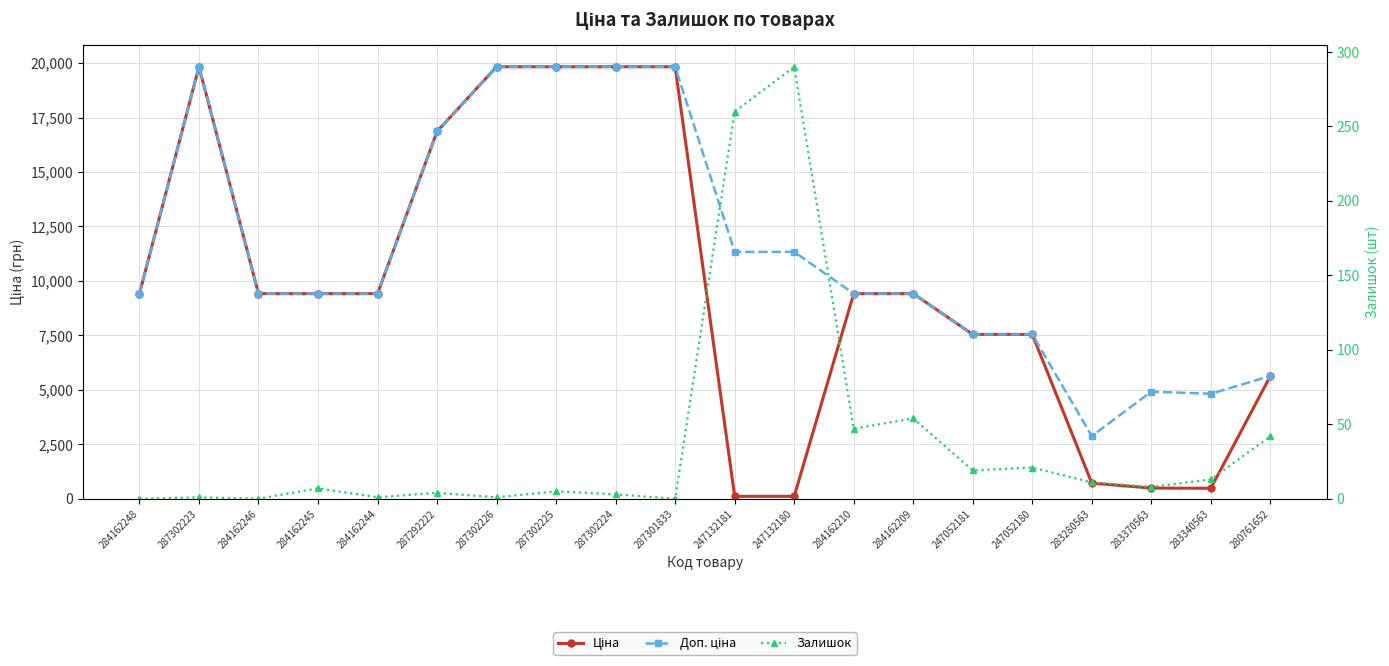

Is it true that Ціна equals 9416.9 at 284162210?

True